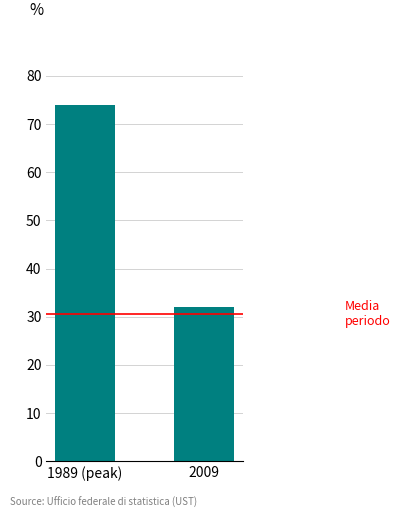

Count the number of categories in the chart.

2